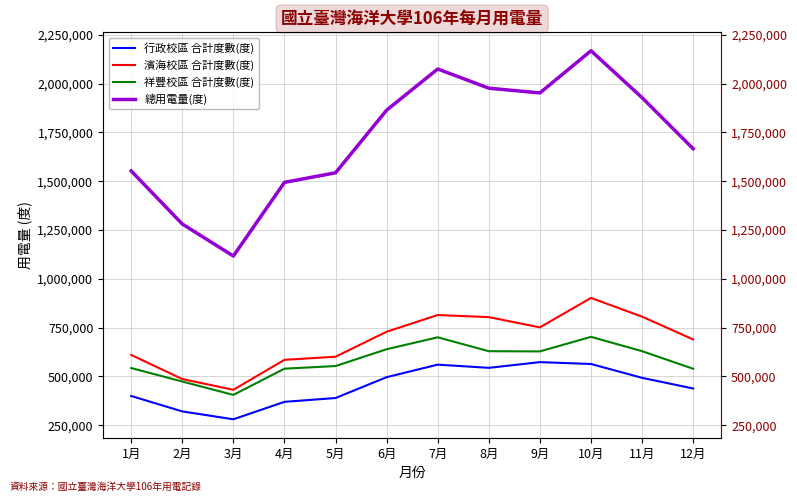

How many categories are shown in the chart?

12